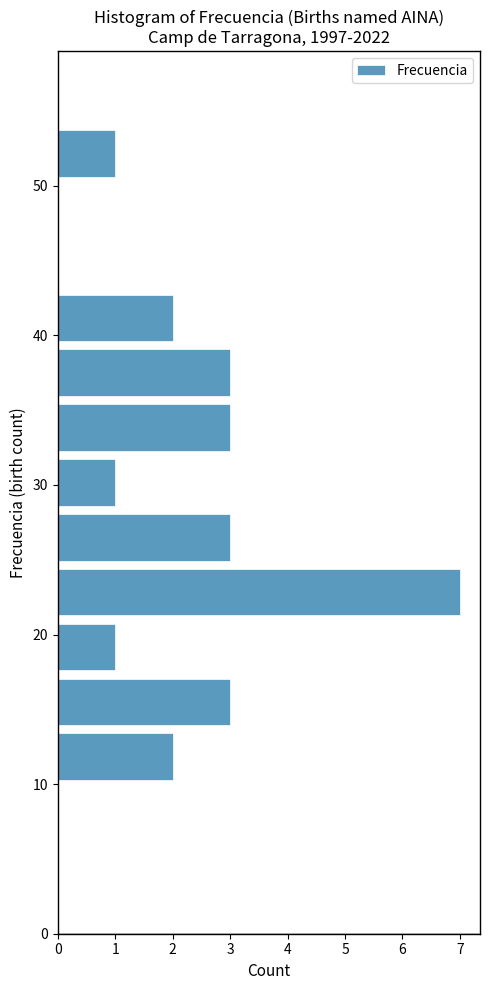

Around what value on the y-axis is the longest bar? Give the approximate position of its centre, as read against the axis.

23